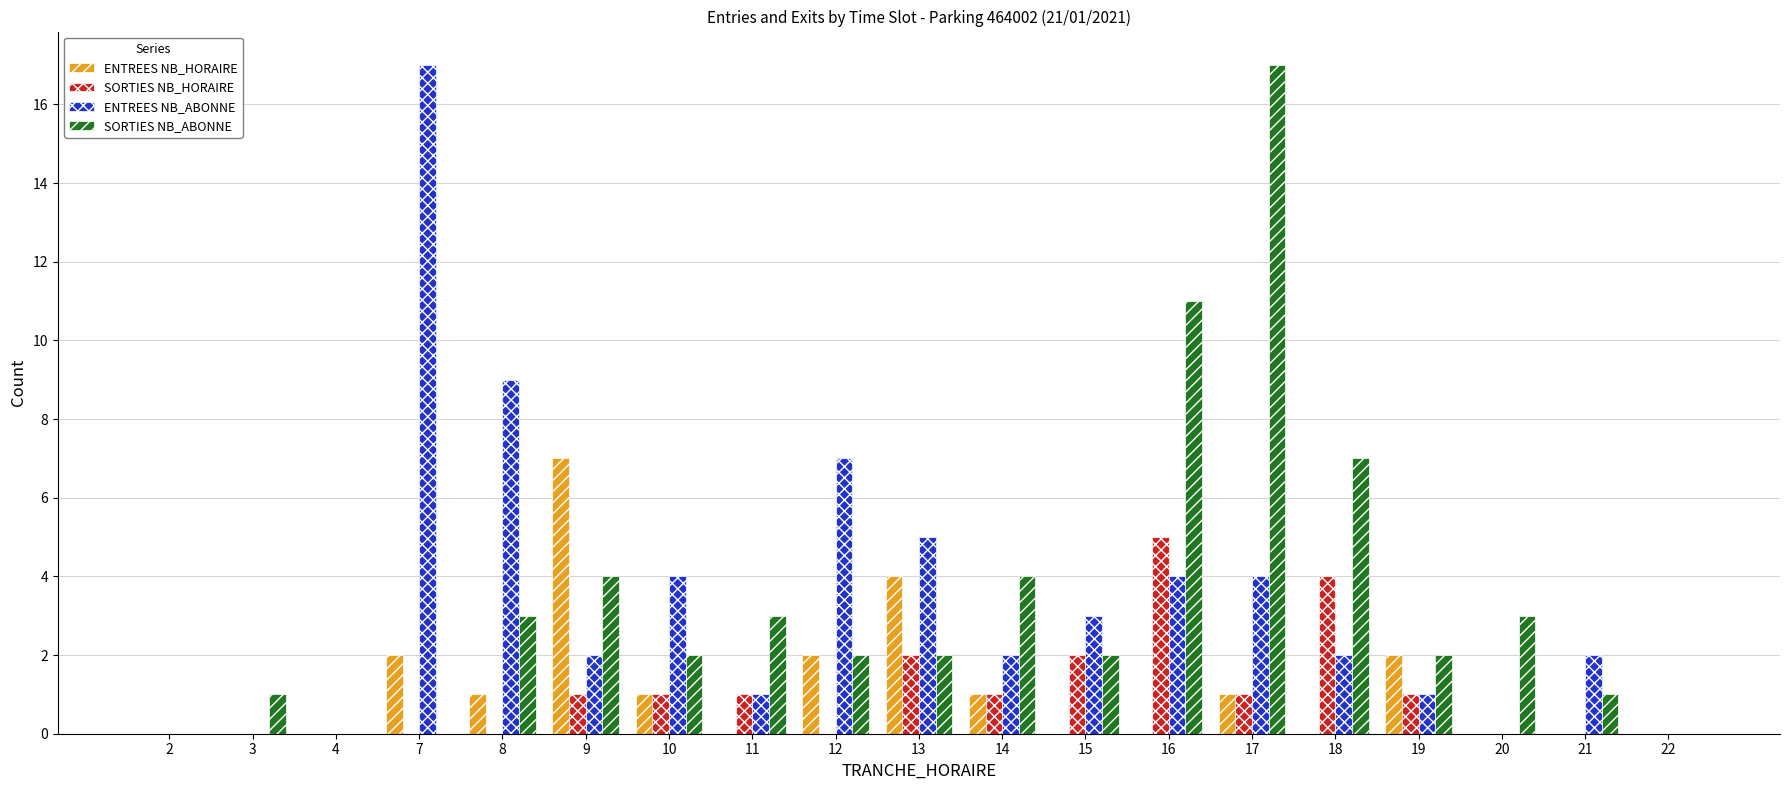

Reading right to left, transcribe all the data shown in this chart.

ENTREES NB_HORAIRE: 0	0	0	2	0	1	0	0	1	4	2	0	1	7	1	2	0	0	0
SORTIES NB_HORAIRE: 0	0	0	1	4	1	5	2	1	2	0	1	1	1	0	0	0	0	0
ENTREES NB_ABONNE: 0	2	0	1	2	4	4	3	2	5	7	1	4	2	9	17	0	0	0
SORTIES NB_ABONNE: 0	1	3	2	7	17	11	2	4	2	2	3	2	4	3	0	0	1	0